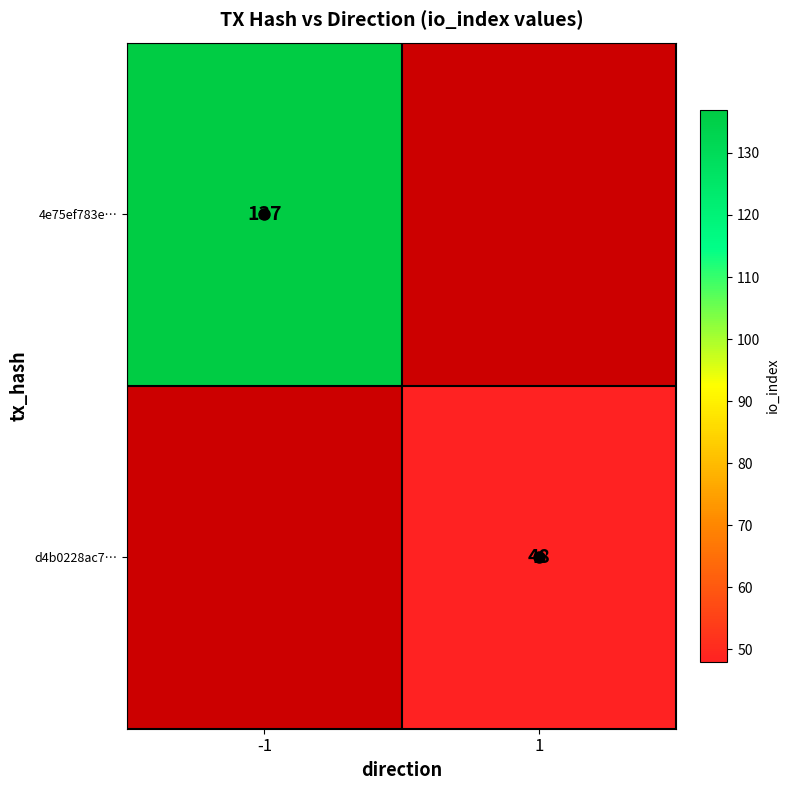

Which category has the highest value in the 4e75ef783e… series?

-1